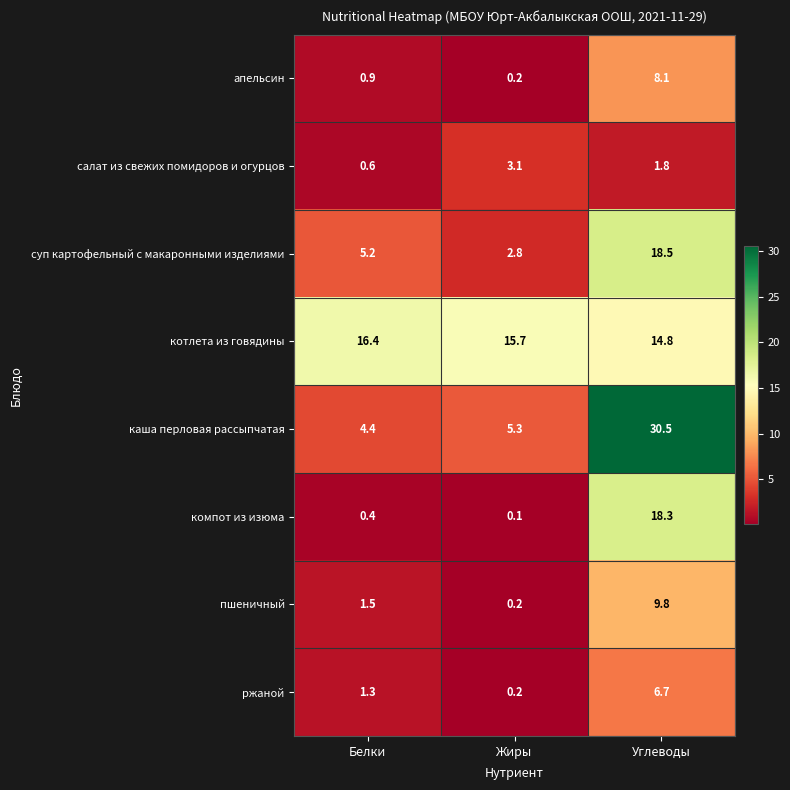

What is the difference between the highest and lowest values at Белки?

16.0